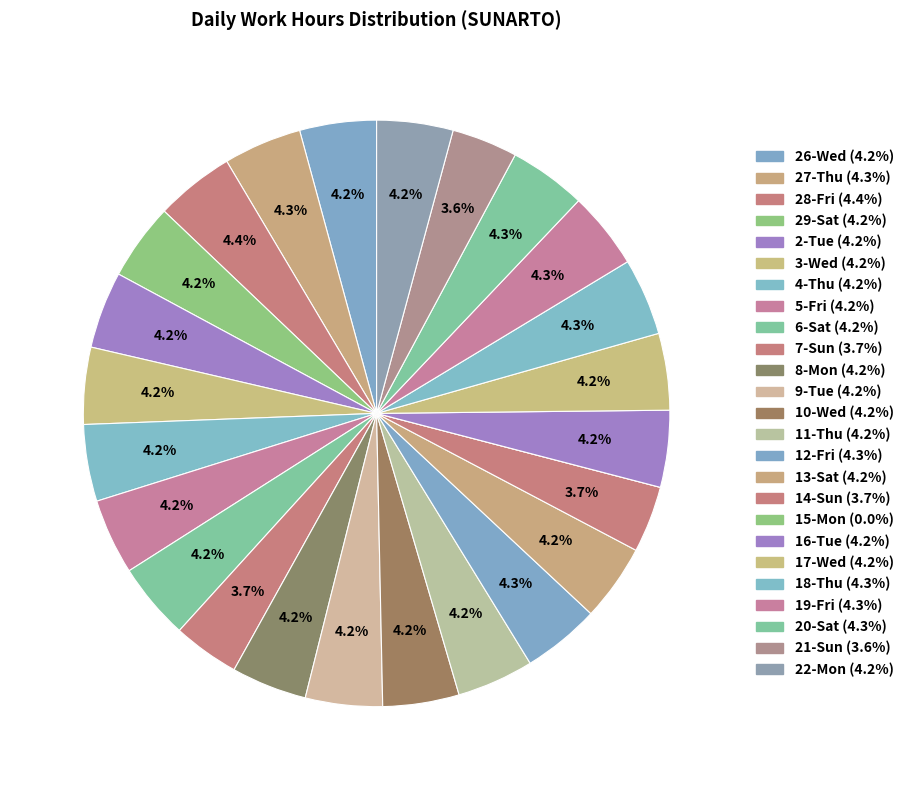

Which category has the smallest portion of the pie?

15-Mon